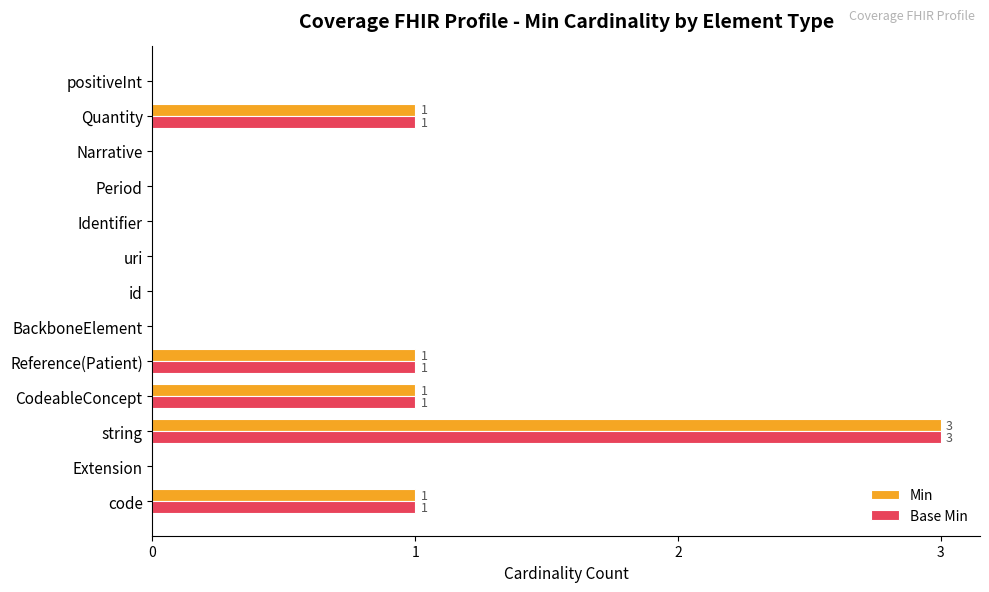

At which category does the chart reach its peak across all series?

string